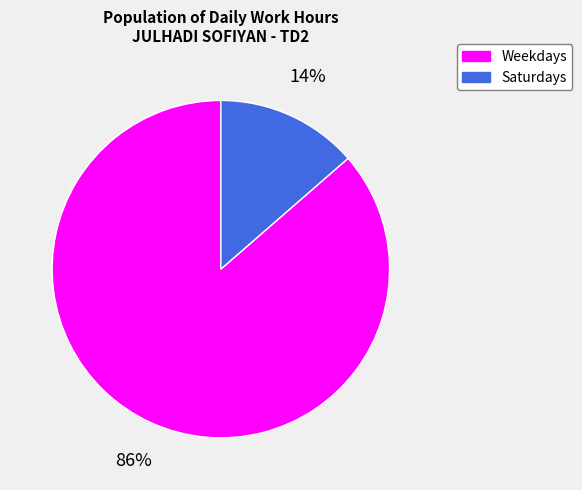

How many slices are in this pie chart?

2